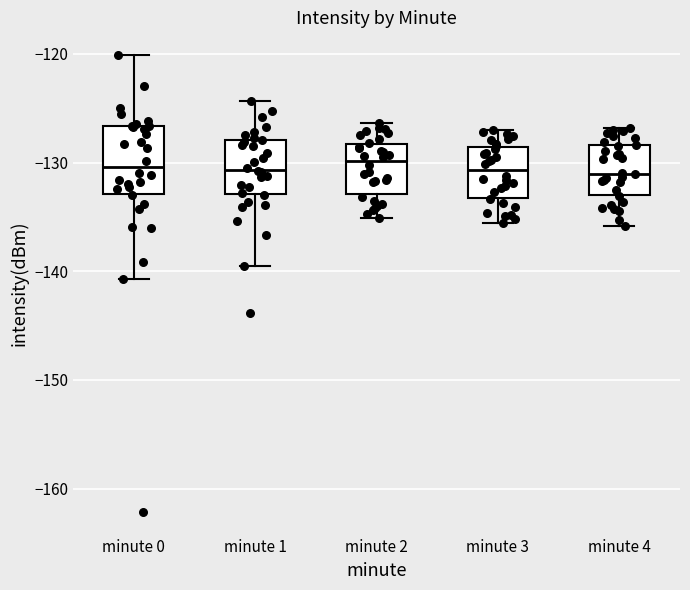

Where is the upper edge of the box for minute 3 on the y-axis? The values are not printed on the chart, so give them approximately, as read against the axis.

-129